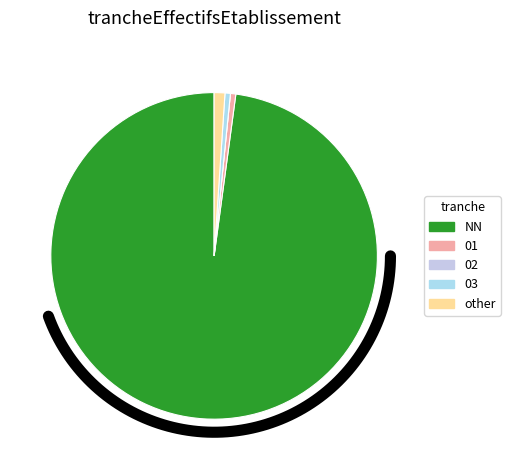

Is it true that 01 is 18% of the pie?

False